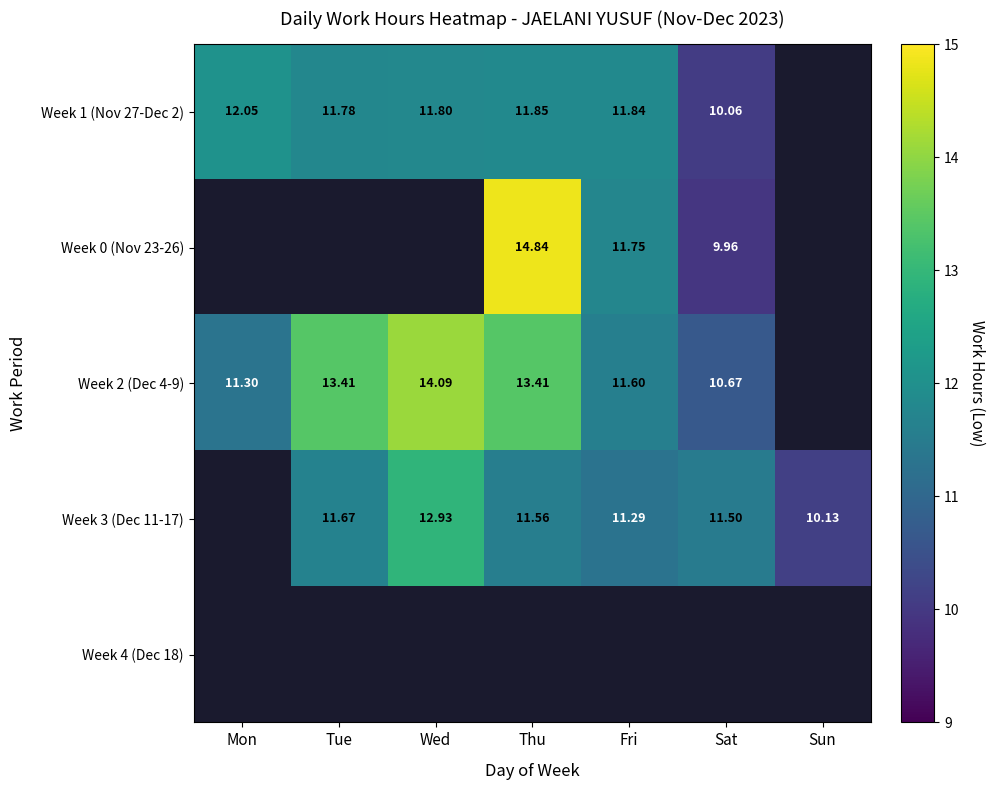

What value does the Week 2 (Dec 4-9) series have at Wed?

14.1